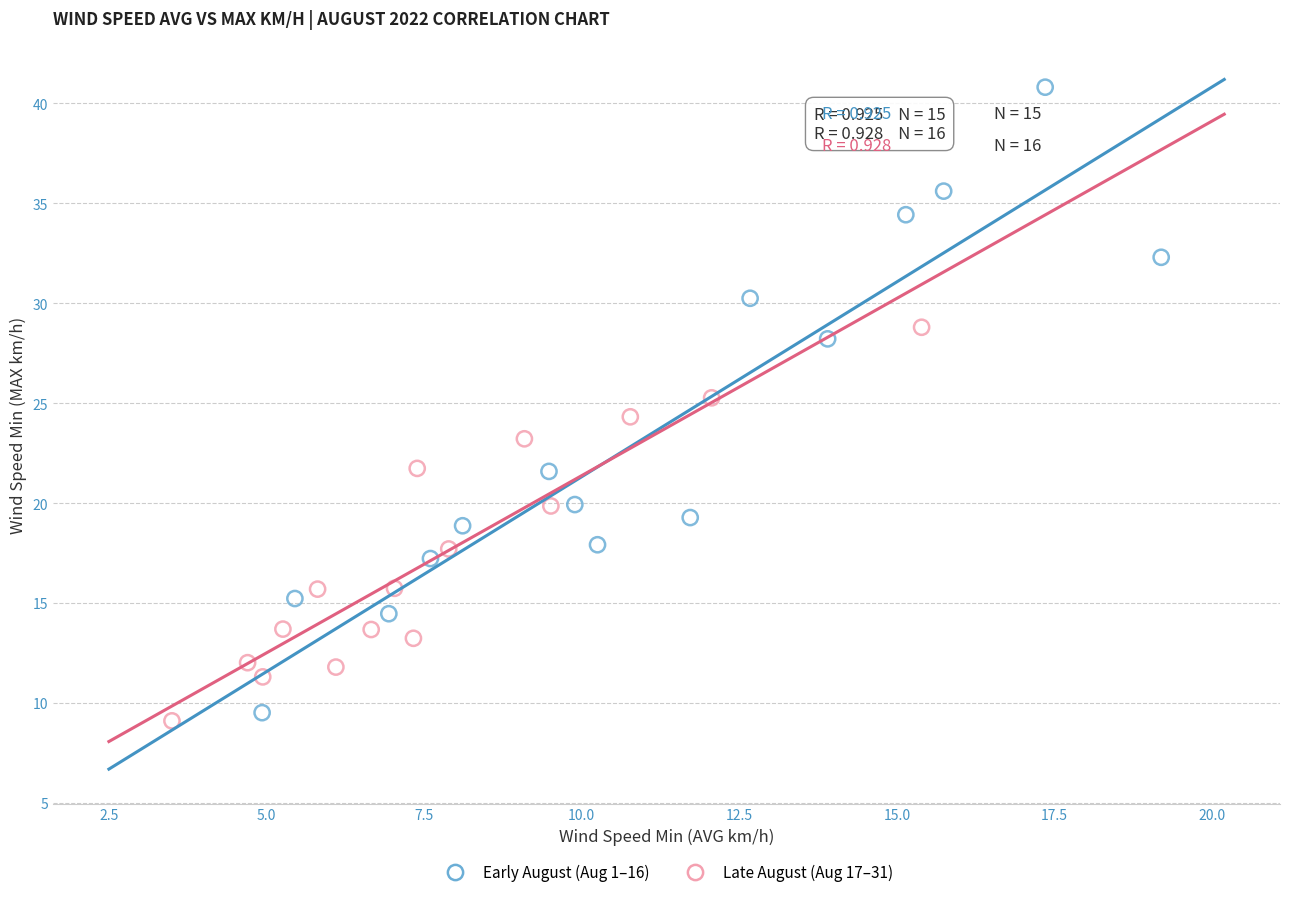

Which series reaches the maximum Y coordinate?

Early August (Aug 1–16)